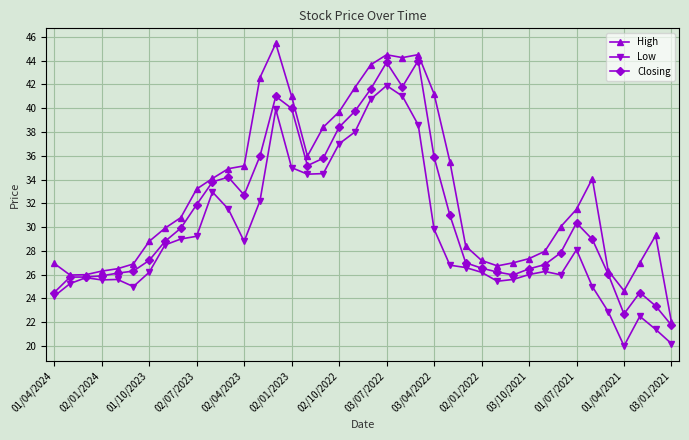

What is the sum of all Low values?

1169.7